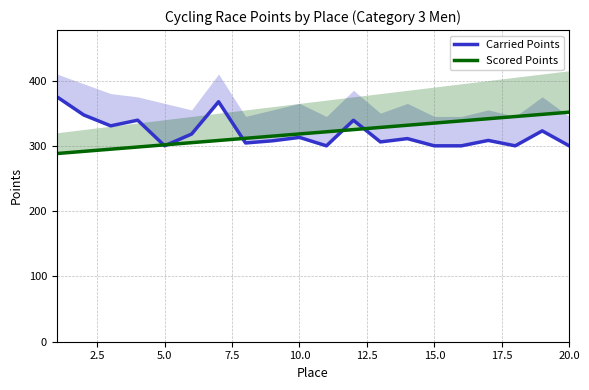

Rank the series at 15.0 from highest to lowest value.

Scored Points, Carried Points